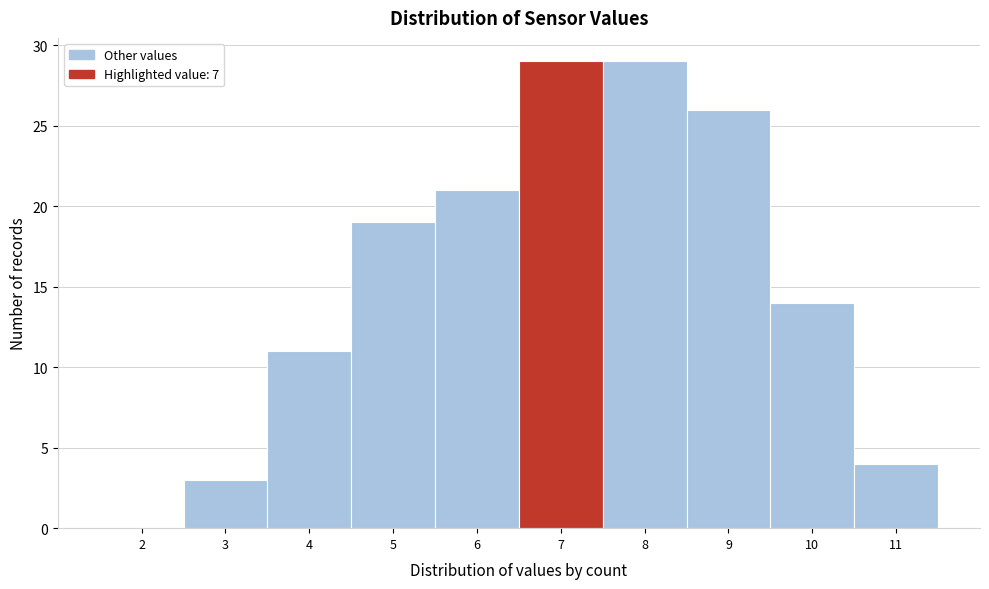

Reading left to right, list all the values displayed in this chart.

2=0	3=3	4=11	5=19	6=21	7=29	8=29	9=26	10=14	11=4